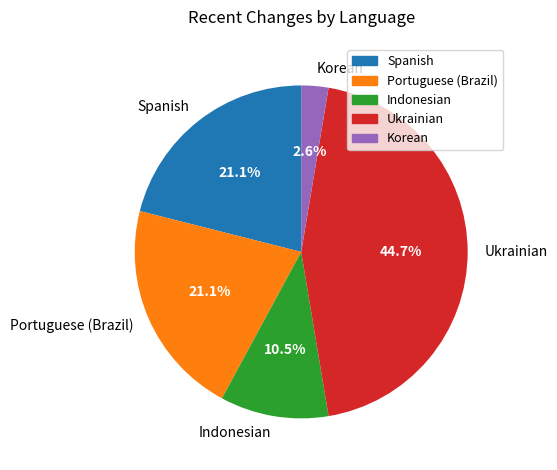

Is it true that Ukrainian is 59% of the pie?

False